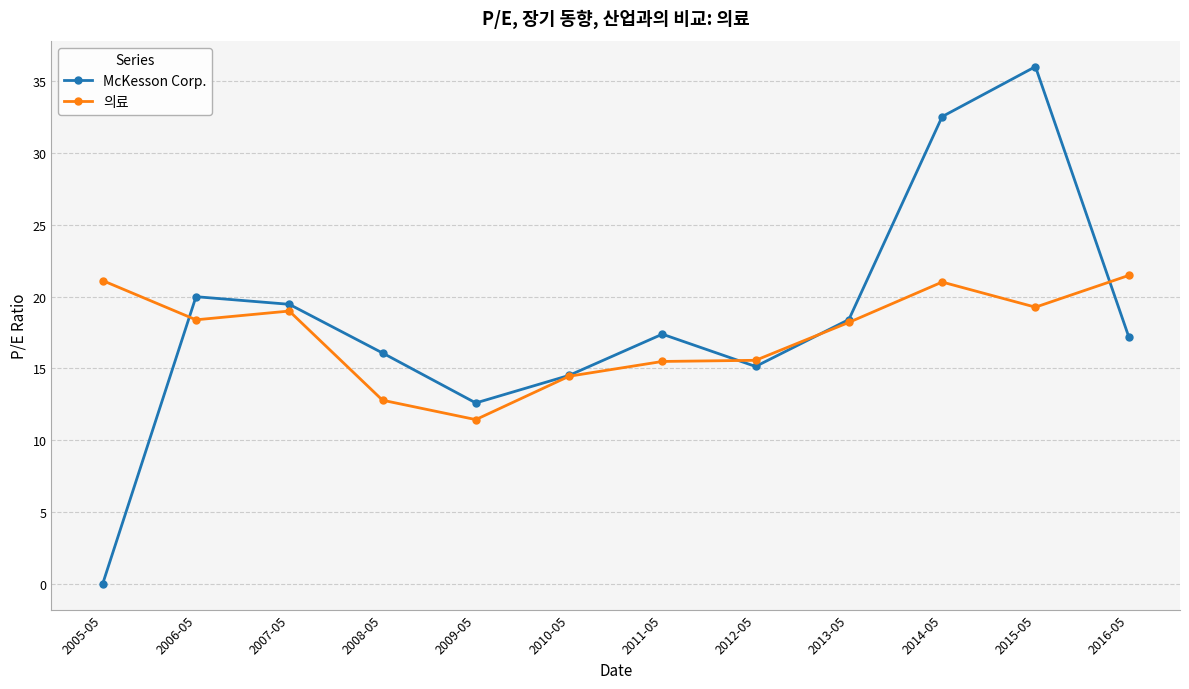

How many series are shown in this chart?

2